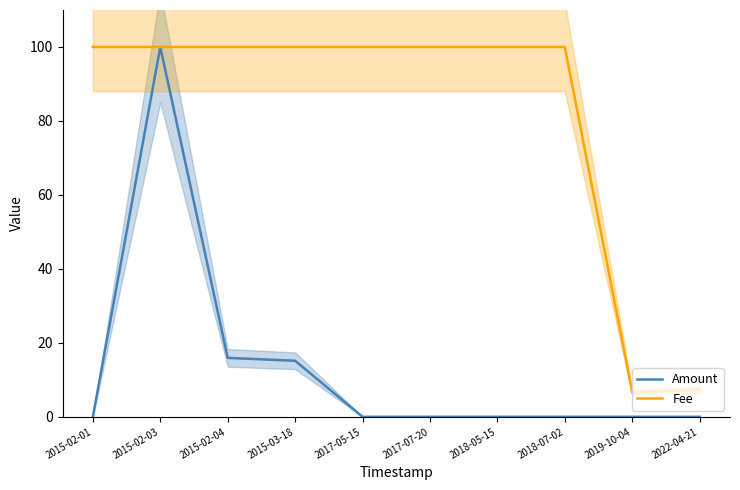

Rank the series at 2015-02-04 from highest to lowest value.

Fee, Amount